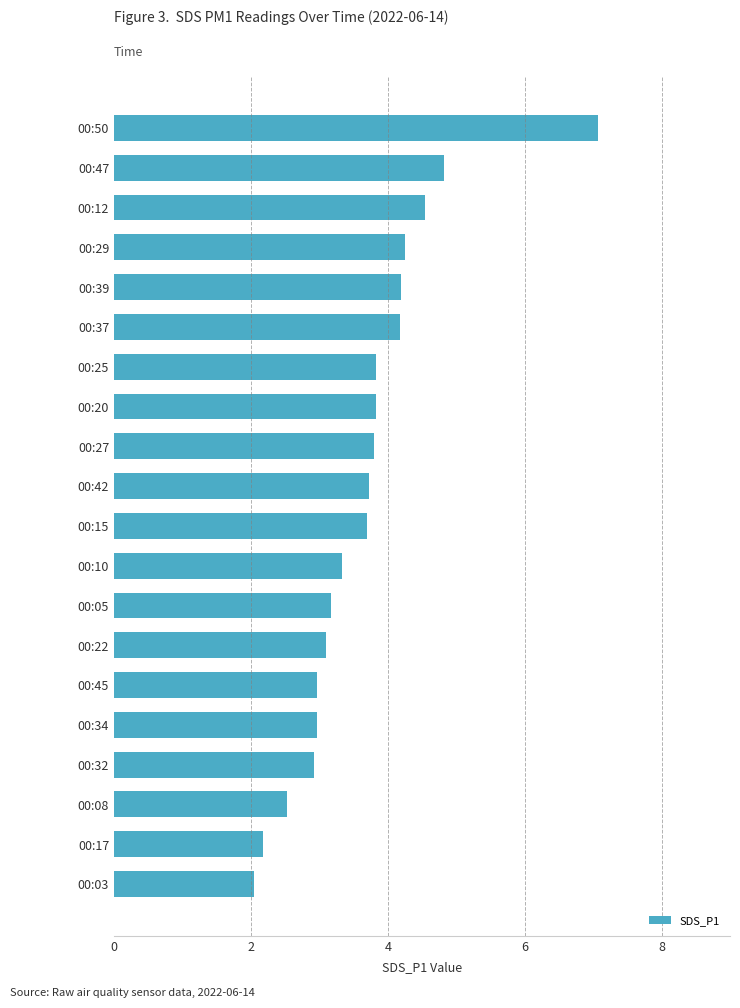

How many series are shown in this chart?

1